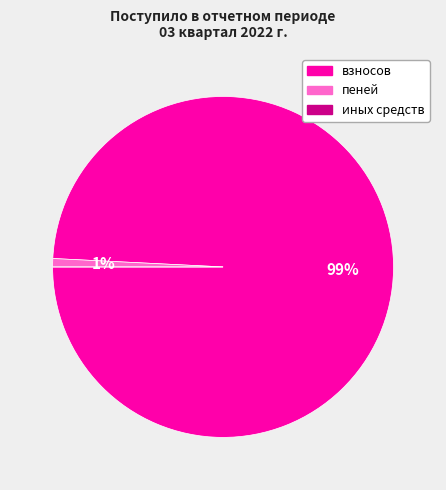

What percentage is the пеней slice, to the nearest percent?

1%